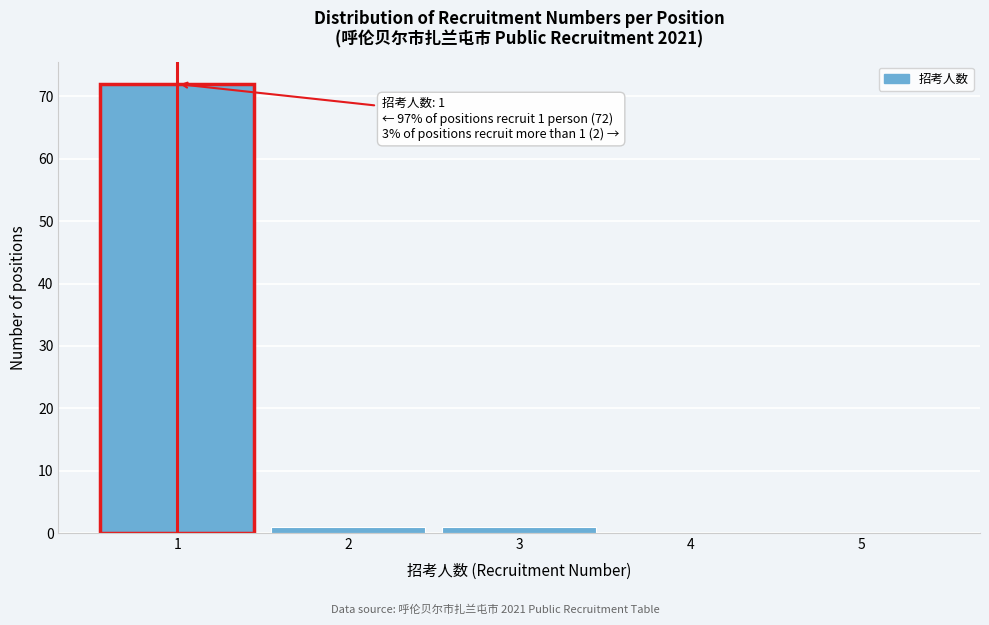

Reading left to right, list all the values displayed in this chart.

1=72	2=1	3=1	4=0	5=0